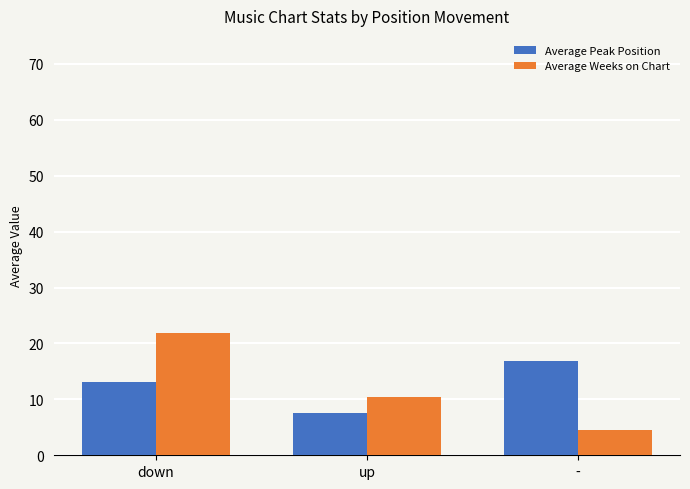

What is the label of the 1st bar from the left?

down